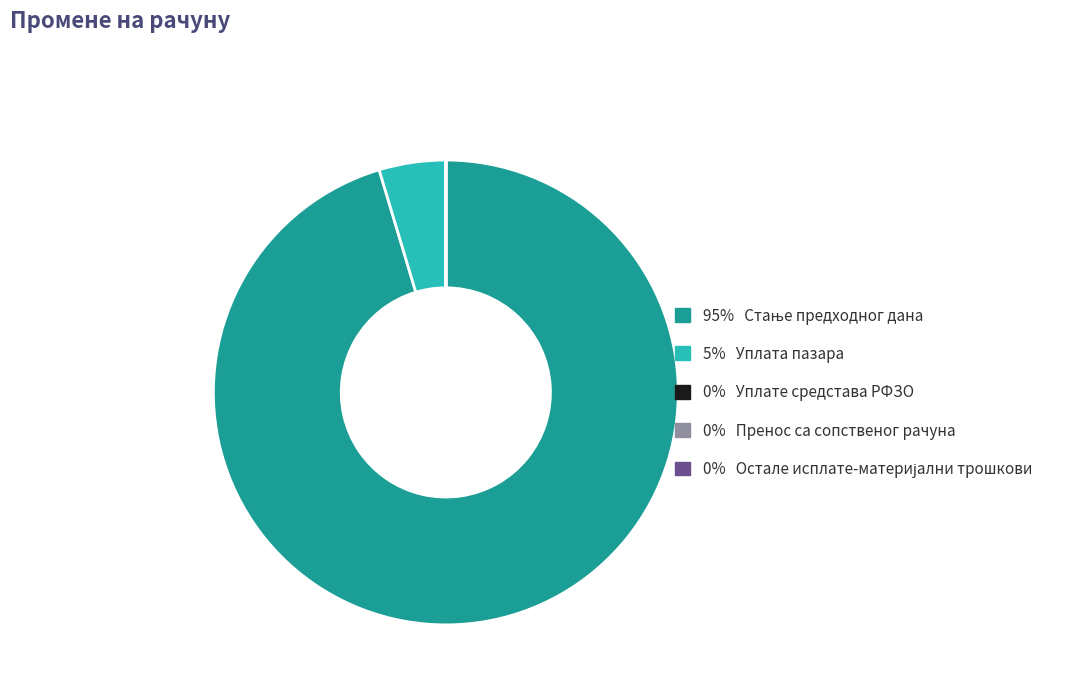

Is there any slice that represents more than half of the pie?

Yes